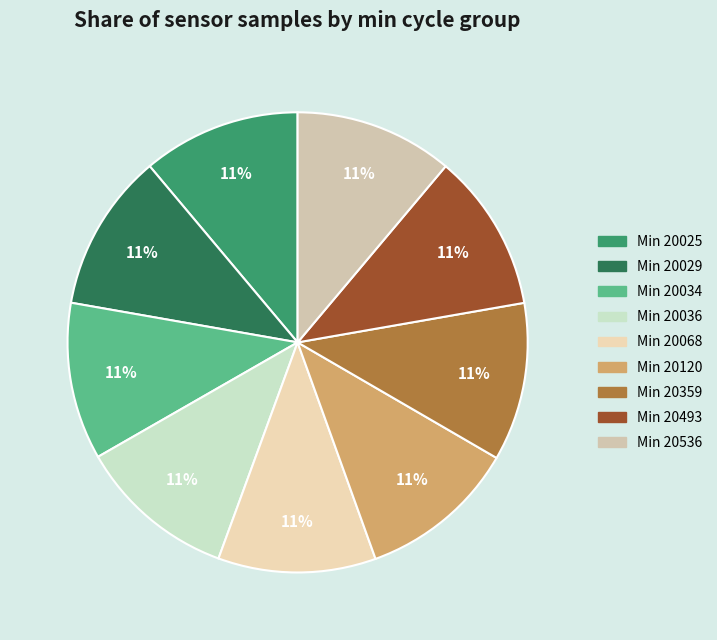

To the nearest percent, what is the average slice percentage?

11%